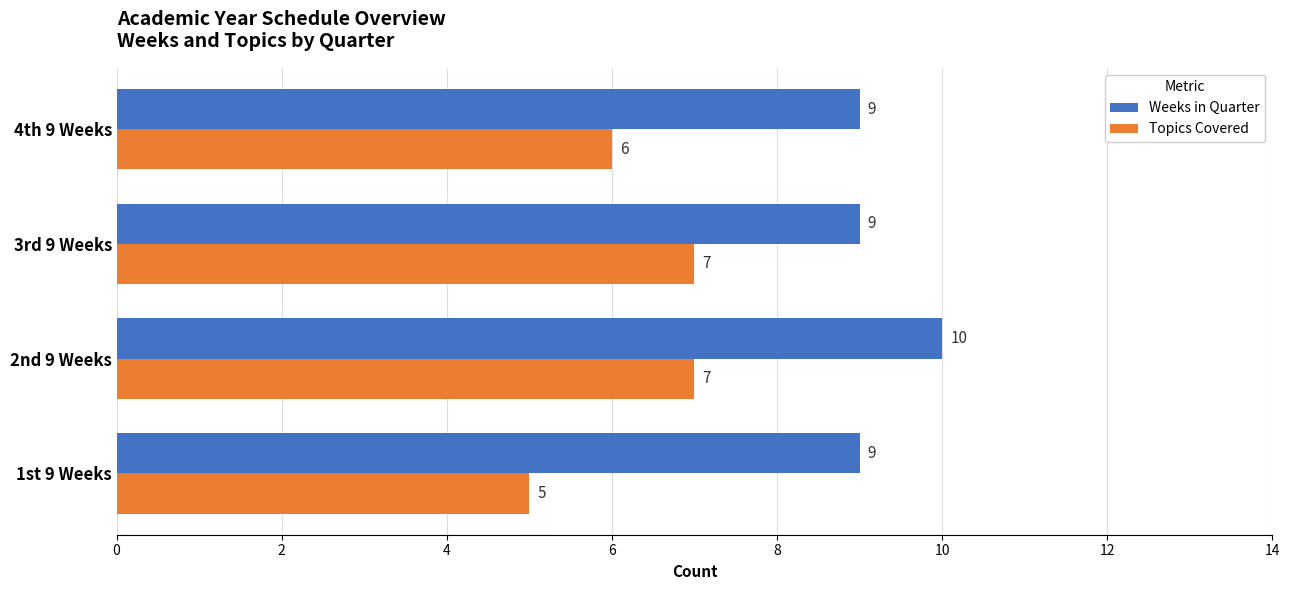

What is the average value of the Topics Covered series?

6